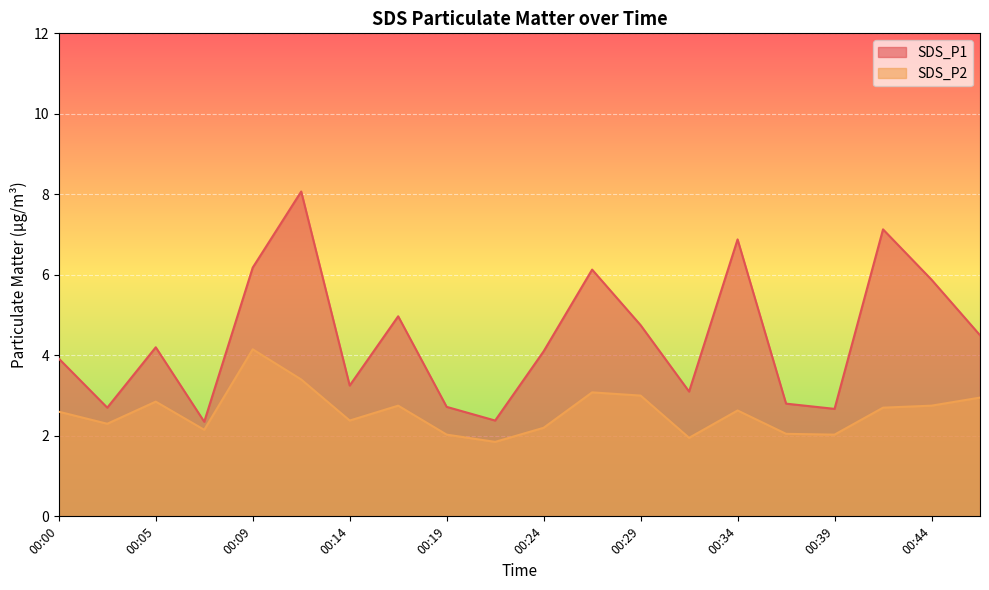

At which category does SDS_P2 reach its first local valley?

00:02